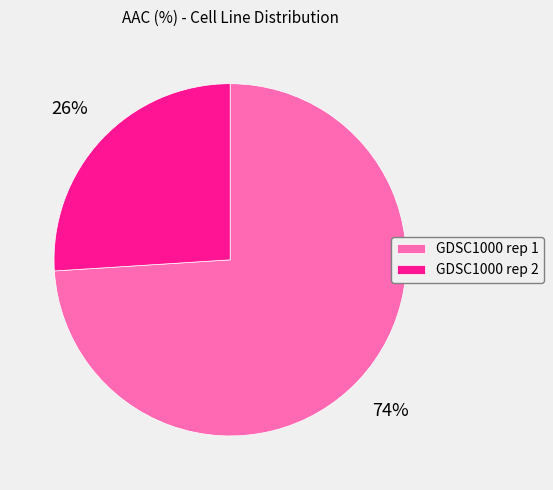

How many slices are in this pie chart?

2